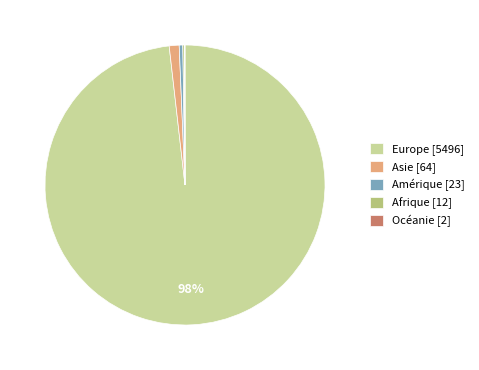

What percentage is the Asie [64] slice, to the nearest percent?

1%